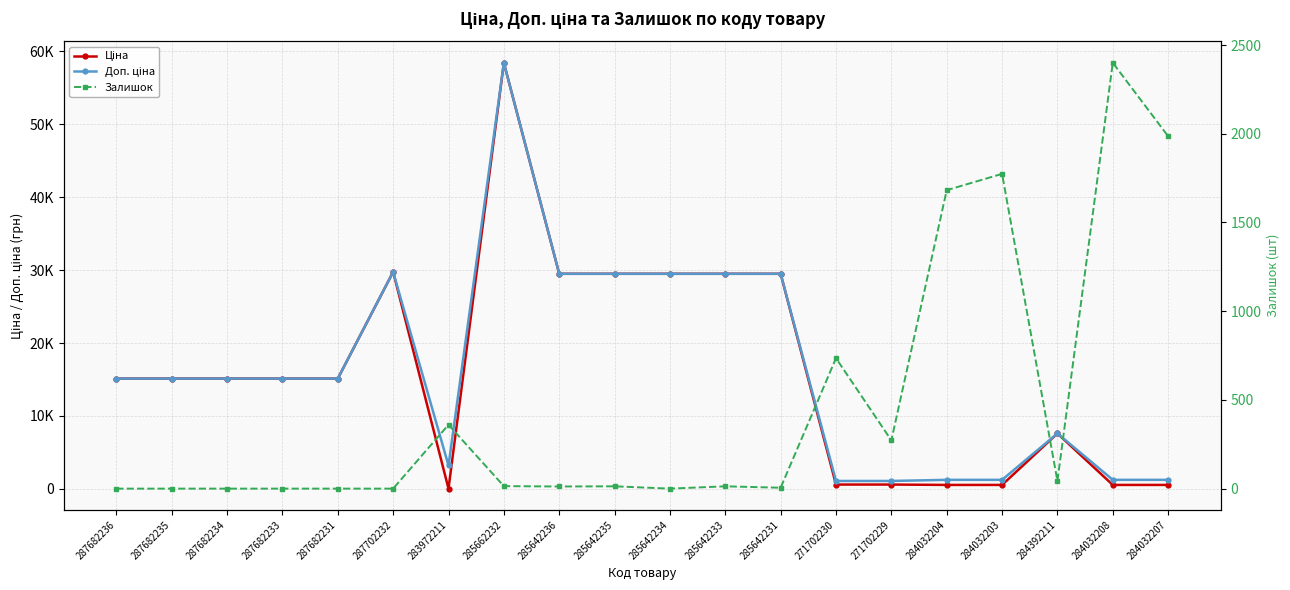

How many intersections are there between Доп. ціна and Залишок?

3